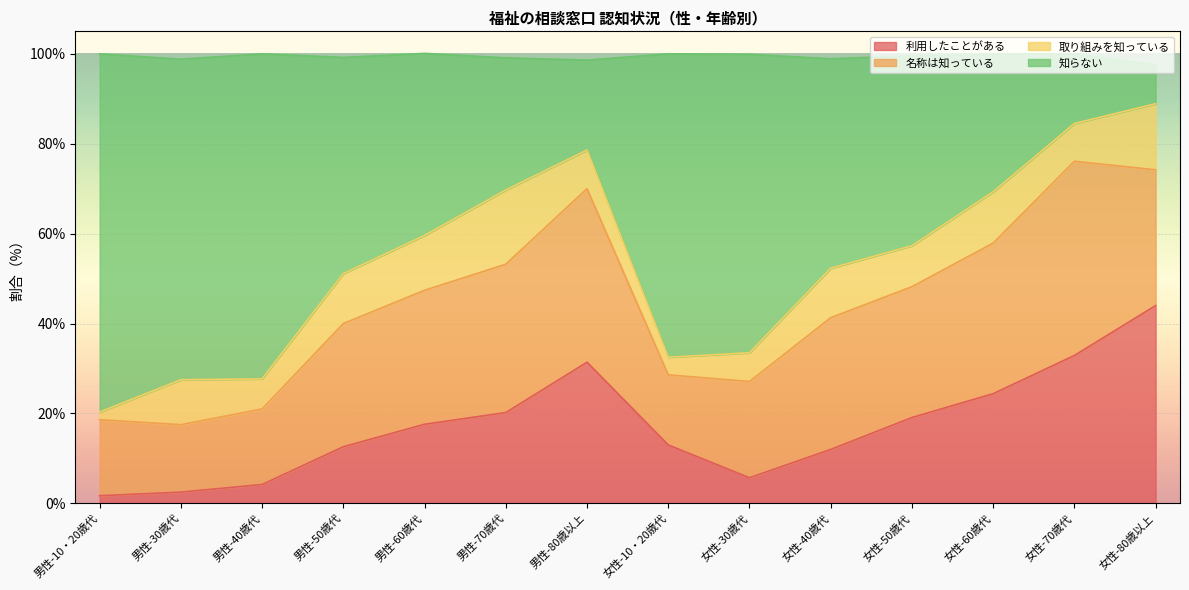

The value of 利用したことがある at 女性-40歳代 is 12.0. True or false?

True